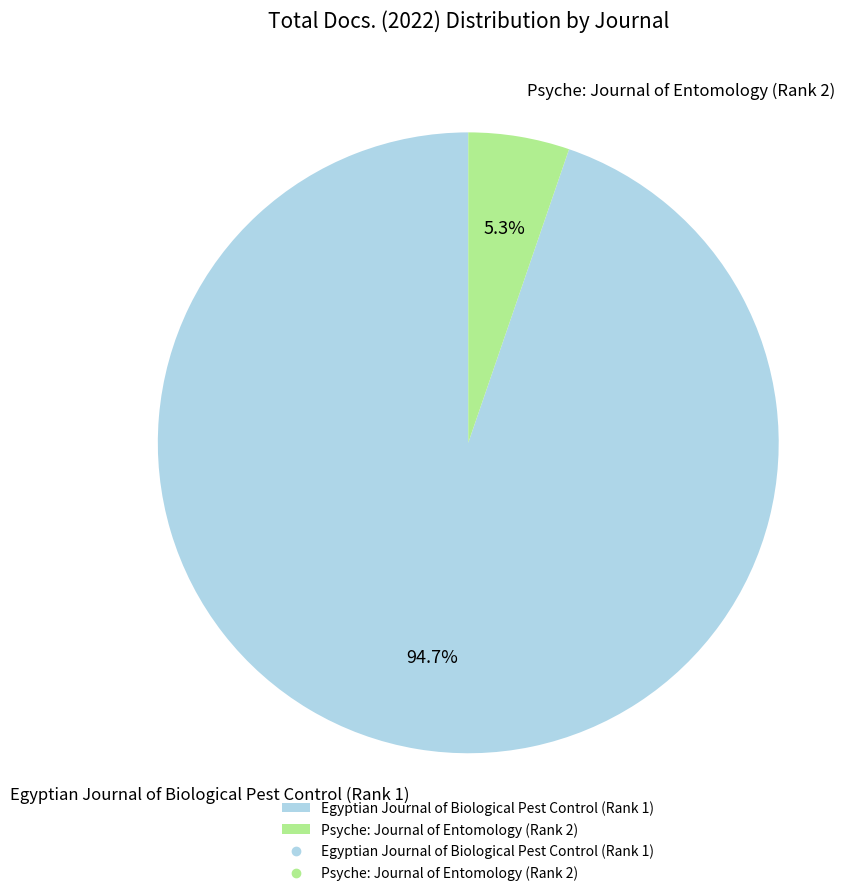

To the nearest percent, what is the difference between the Egyptian Journal of Biological Pest Control (Rank 1) and Psyche: Journal of Entomology (Rank 2) slice percentages?

89%